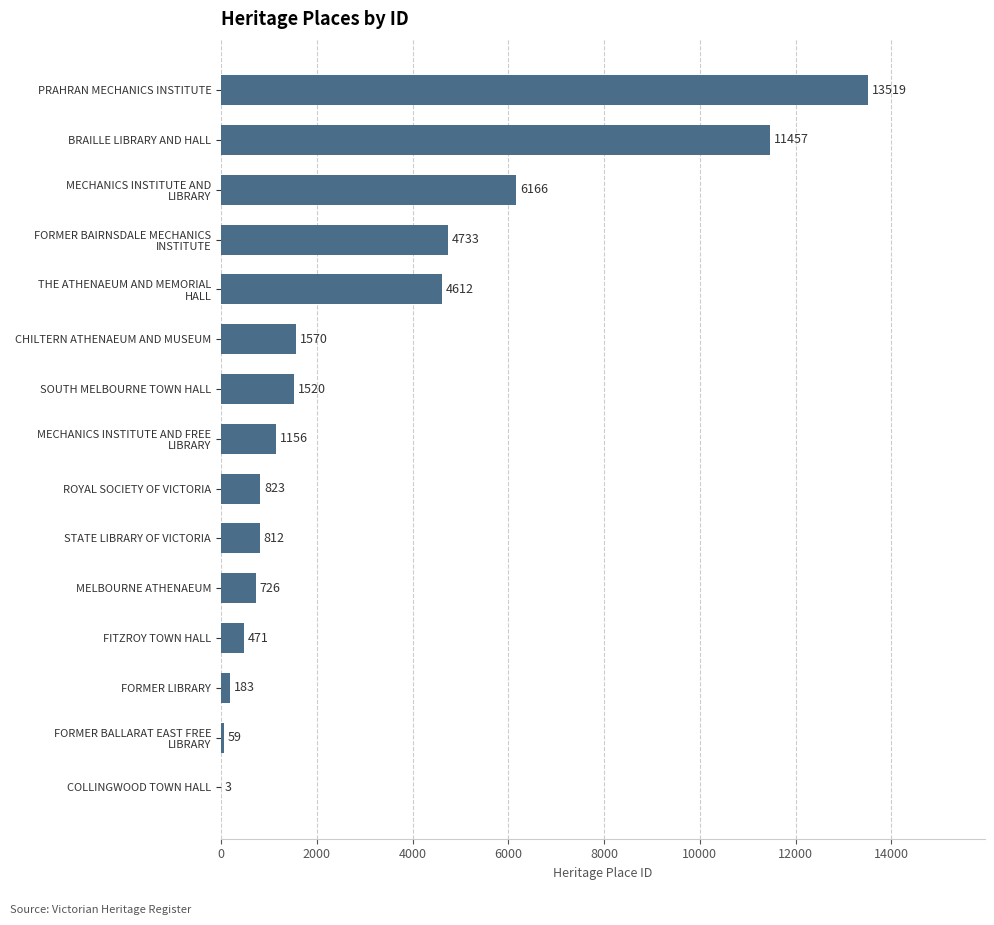

What is the sum of the values at FORMER LIBRARY and CHILTERN ATHENAEUM AND MUSEUM?

1753